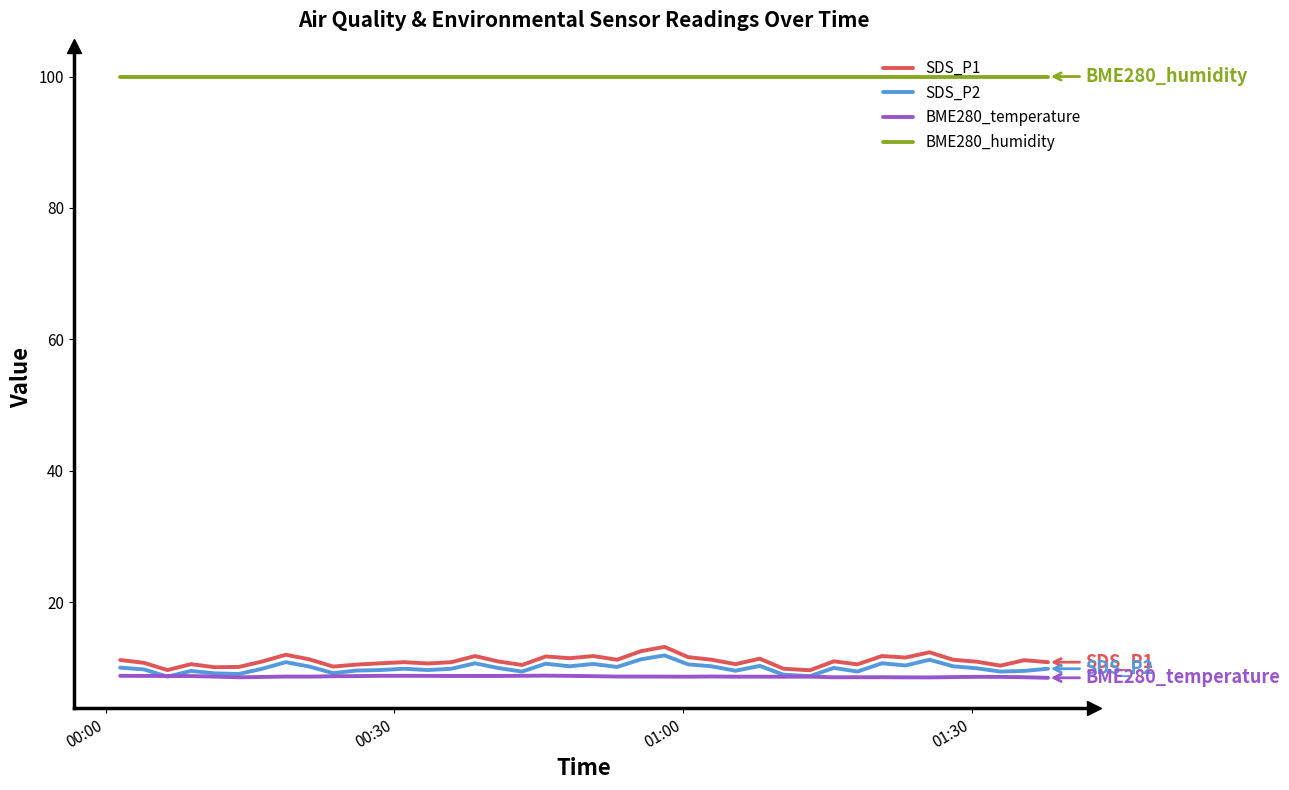

Which series has the largest total across all categories?

BME280_humidity